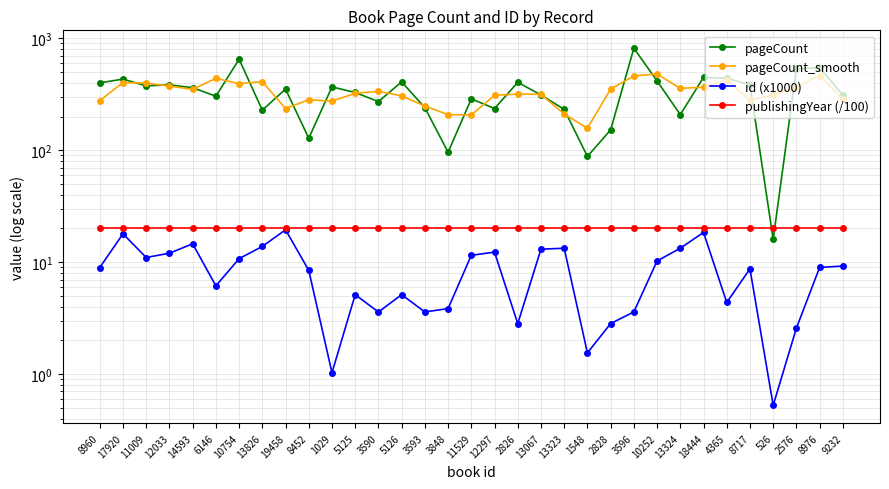

Reading right to left, what are all the values shown in this chart?

pageCount: 9232=312.0	8976=544.0	2576=536.0	526=16.0	8717=384.0	4365=440.0	18444=448.0	13324=208.0	10252=416.0	3596=816.0	2828=152.0	1548=88.0	13323=232.0	13067=312.0	2826=404.0	12297=236.0	11529=288.0	3848=96.0	3593=240.0	5126=408.0	3590=272.0	5125=328.0	1029=368.0	8452=128.0	19458=352.0	13826=228.0	10754=650.0	6146=304.0	14593=362.0	12033=384.0	11009=376.0	17920=432.0	8960=400.0
pageCount_smooth: 9232=285.3	8976=464.0	2576=365.3	526=312.0	8717=280.0	4365=424.0	18444=365.3	13324=357.3	10252=480.0	3596=461.3	2828=352.0	1548=157.3	13323=210.7	13067=316.0	2826=317.3	12297=309.3	11529=206.7	3848=208.0	3593=248.0	5126=306.7	3590=336.0	5125=322.7	1029=274.7	8452=282.7	19458=236.0	13826=410.0	10754=394.0	6146=438.7	14593=350.0	12033=374.0	11009=397.3	17920=402.7	8960=277.3
id (x1000): 9232=9.2	8976=9.0	2576=2.6	526=0.5	8717=8.7	4365=4.4	18444=18.4	13324=13.3	10252=10.3	3596=3.6	2828=2.8	1548=1.5	13323=13.3	13067=13.1	2826=2.8	12297=12.3	11529=11.5	3848=3.8	3593=3.6	5126=5.1	3590=3.6	5125=5.1	1029=1.0	8452=8.5	19458=19.5	13826=13.8	10754=10.8	6146=6.1	14593=14.6	12033=12.0	11009=11.0	17920=17.9	8960=9.0
publishingYear (/100): 9232=20.1	8976=20.1	2576=20.1	526=20.1	8717=20.1	4365=20.1	18444=20.1	13324=20.1	10252=20.1	3596=20.1	2828=20.1	1548=20.1	13323=20.1	13067=20.1	2826=20.1	12297=20.1	11529=20.1	3848=20.1	3593=20.1	5126=20.1	3590=20.1	5125=20.1	1029=20.1	8452=20.1	19458=20.1	13826=20.1	10754=20.1	6146=20.1	14593=20.1	12033=20.1	11009=20.1	17920=20.1	8960=20.1